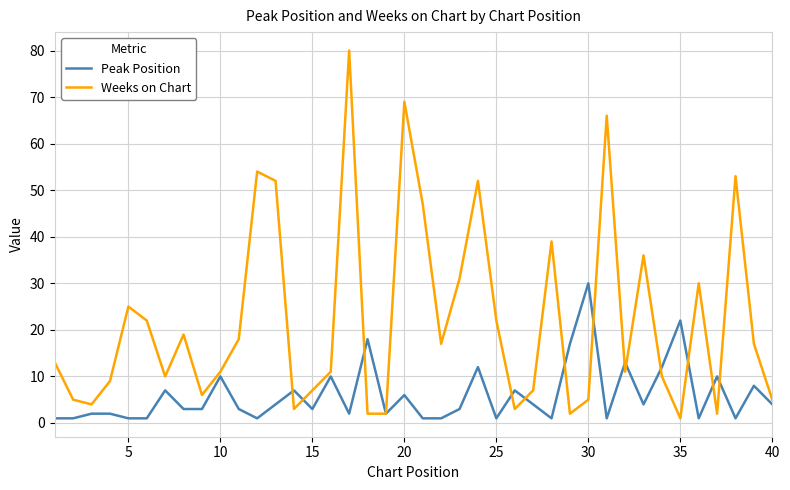

Rank the series by their maximum value, from lowest to highest.

Peak Position, Weeks on Chart